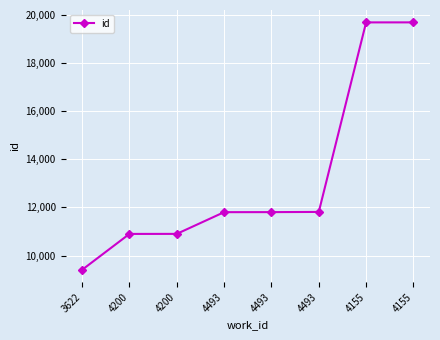

True or false: the data has more than 1 interior local peaks.

False